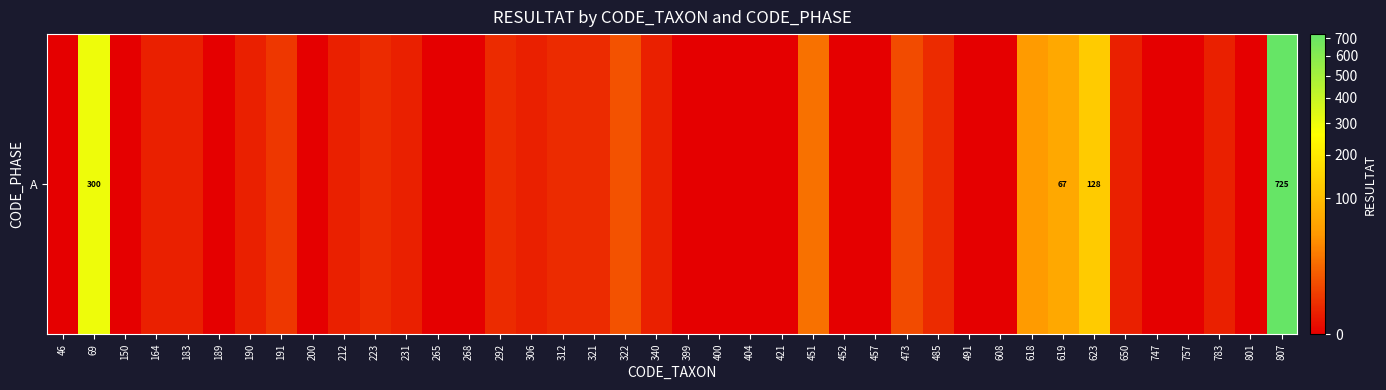

Reading right to left, what are all the values shown in this chart?

807=725	801=0	783=1	757=0	747=0	650=1	623=128	619=67	618=49	608=0	491=0	485=2	473=8	457=0	452=0	451=22	421=0	404=0	400=0	399=0	340=1	322=10	321=2	312=2	306=1	292=2	268=0	265=0	231=1	223=2	212=1	200=0	191=4	190=1	189=0	183=1	164=1	150=0	69=300	46=0